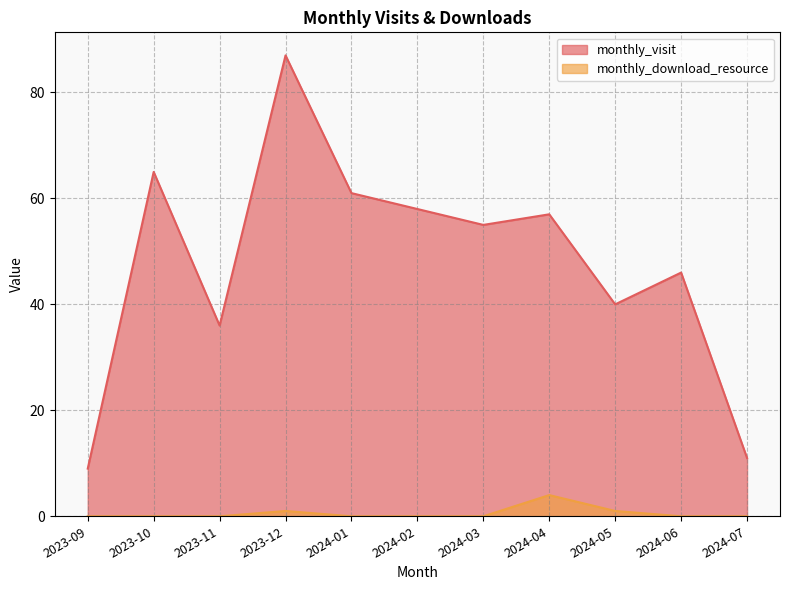

Reading left to right, what are all the values shown in this chart?

monthly_visit: 2023-09=9	2023-10=65	2023-11=36	2023-12=87	2024-01=61	2024-02=58	2024-03=55	2024-04=57	2024-05=40	2024-06=46	2024-07=11
monthly_download_resource: 2023-09=0	2023-10=0	2023-11=0	2023-12=1	2024-01=0	2024-02=0	2024-03=0	2024-04=4	2024-05=1	2024-06=0	2024-07=0